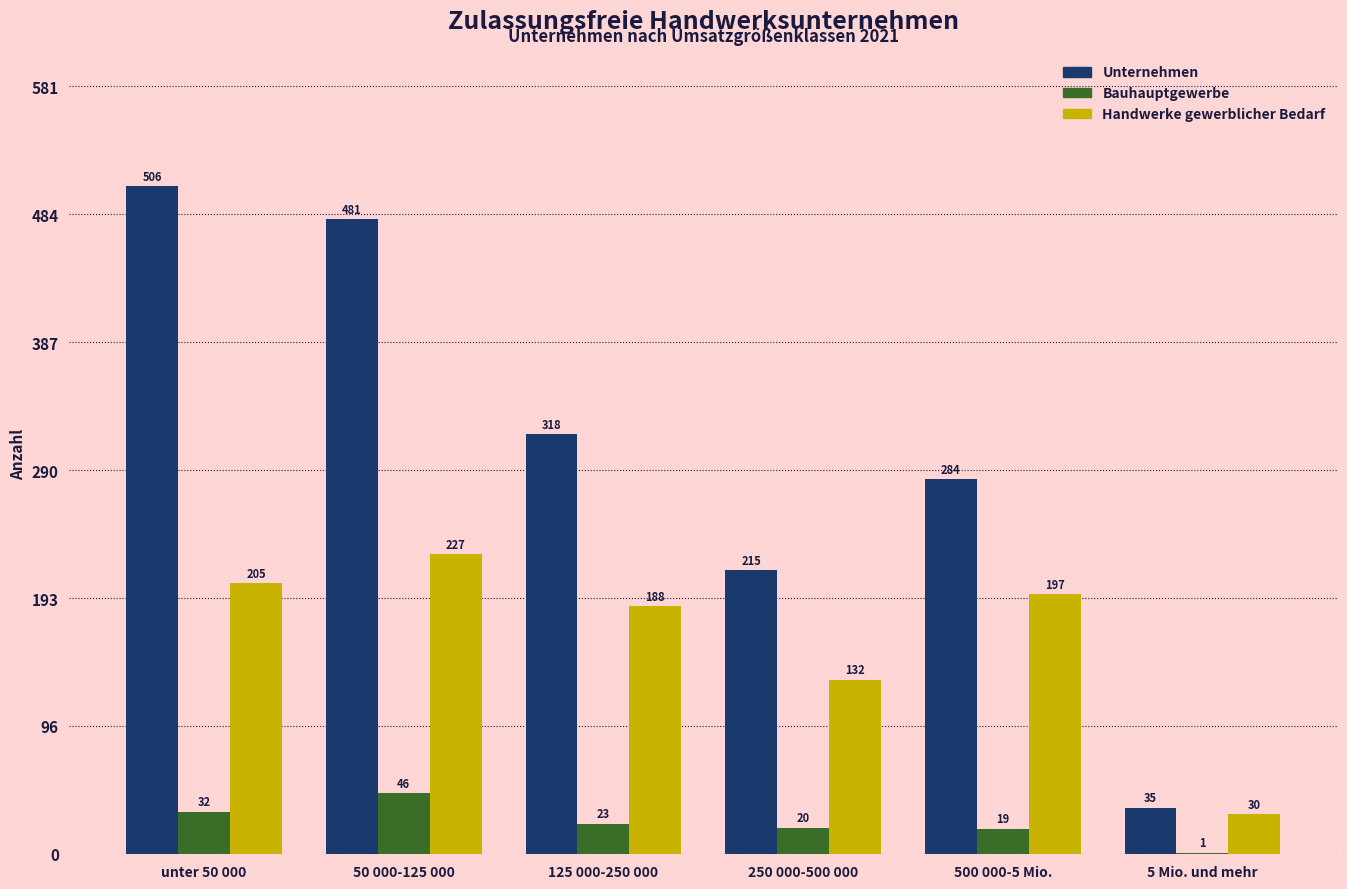

Reading right to left, list all the values displayed in this chart.

Unternehmen: 5 Mio. und mehr=35	500 000-5 Mio.=284	250 000-500 000=215	125 000-250 000=318	50 000-125 000=481	unter 50 000=506
Bauhauptgewerbe: 5 Mio. und mehr=1	500 000-5 Mio.=19	250 000-500 000=20	125 000-250 000=23	50 000-125 000=46	unter 50 000=32
Handwerke gewerblicher Bedarf: 5 Mio. und mehr=30	500 000-5 Mio.=197	250 000-500 000=132	125 000-250 000=188	50 000-125 000=227	unter 50 000=205